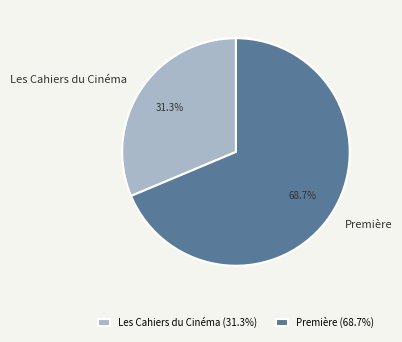

Which category has the biggest portion of the pie?

Première